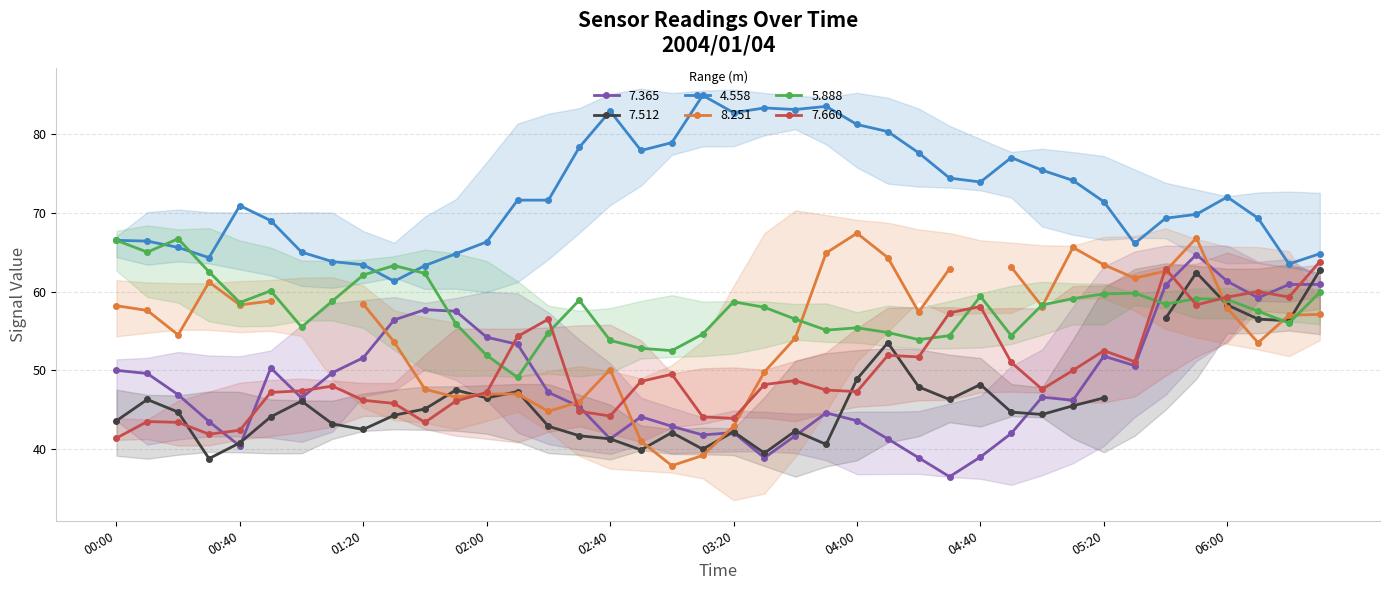

How many values in the 7.365 series exceed 46?

23